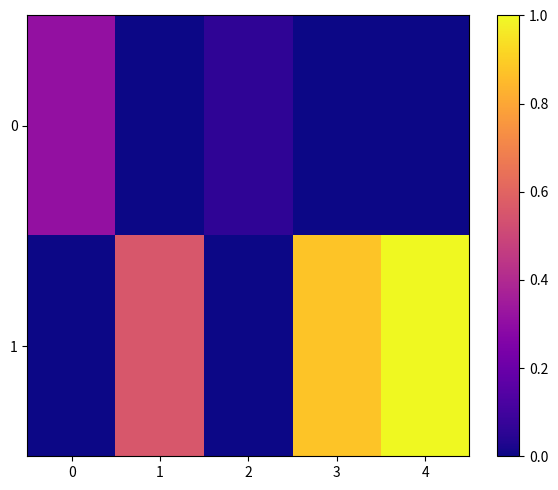

Rank the series by their maximum value, from highest to lowest.

1, 0